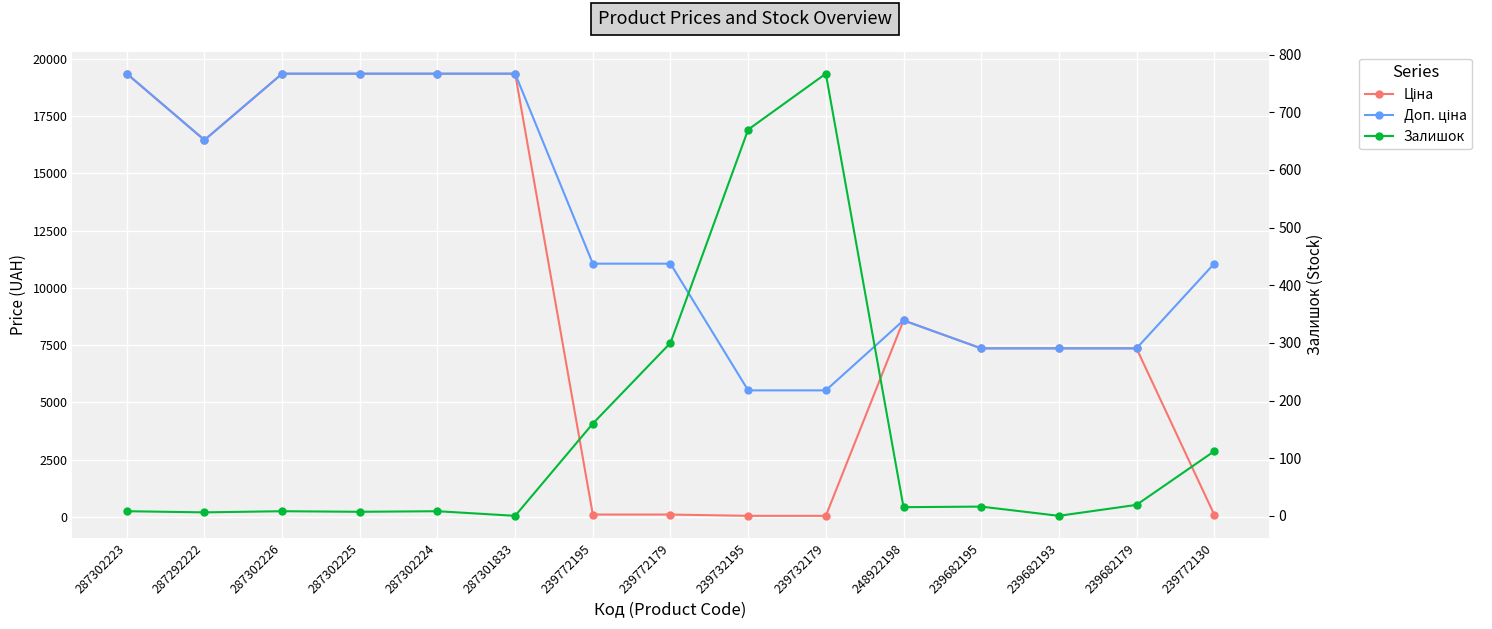

List the labels in order of Ціна value, largest first.

287302223, 287302226, 287302225, 287302224, 287301833, 287292222, 248922198, 239682195, 239682193, 239682179, 239772195, 239772179, 239772130, 239732195, 239732179